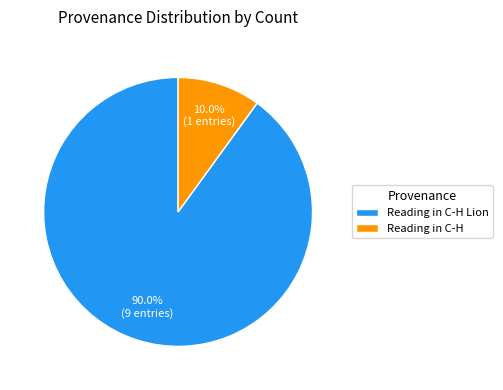

Which slice is the smallest?

Reading in C-H